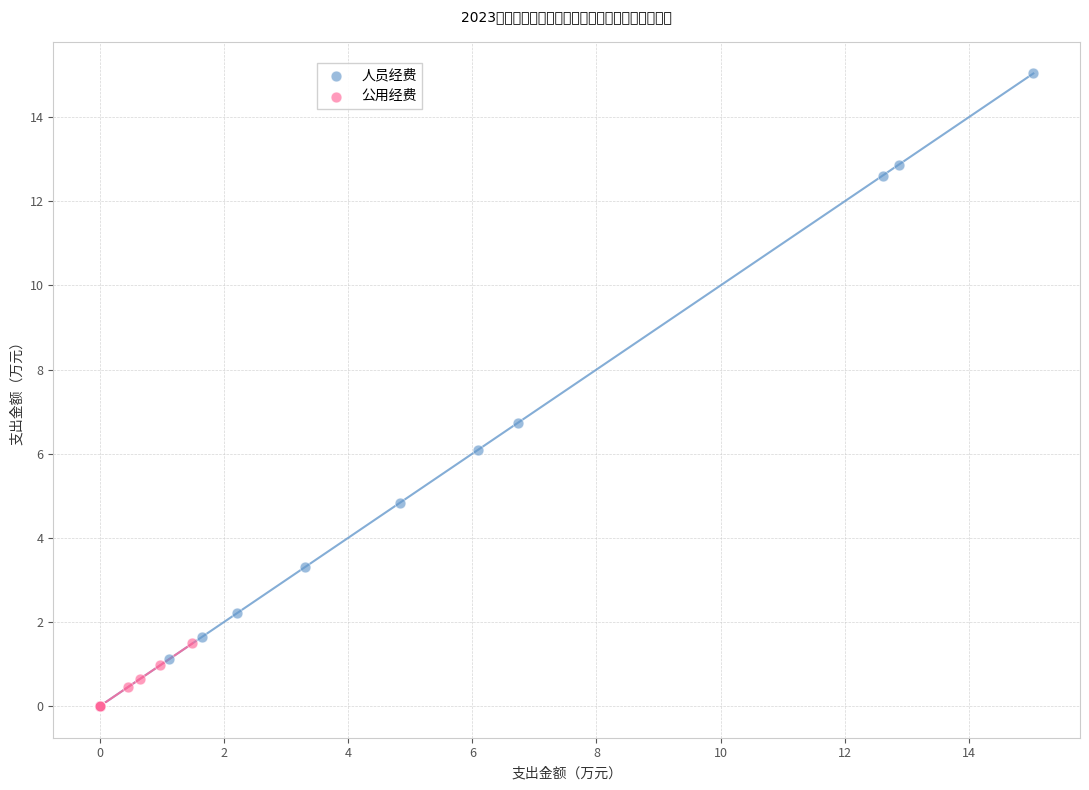

Which series has the widest spread of Y values?

人员经费